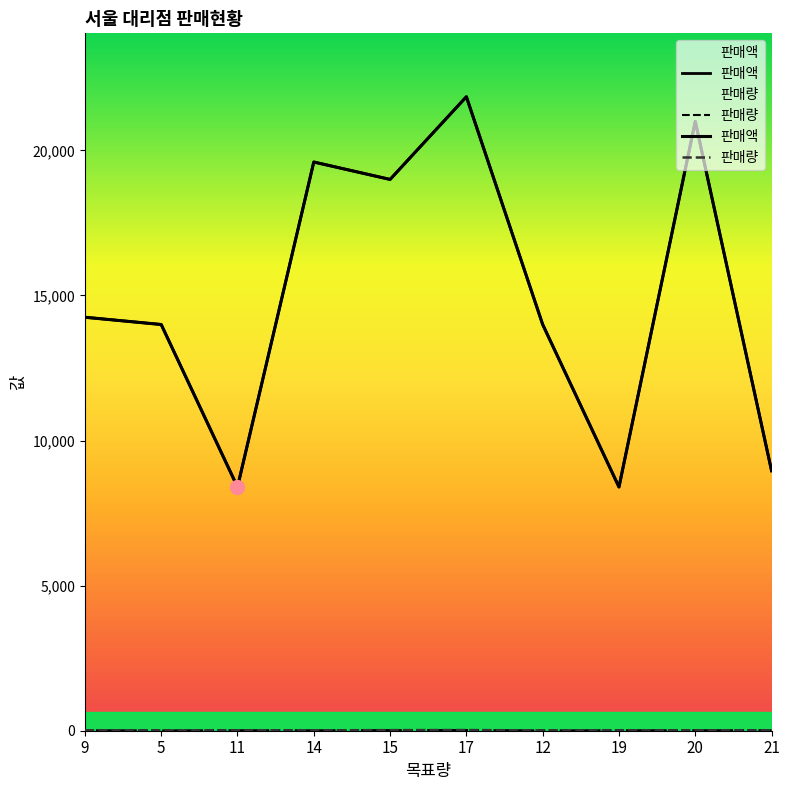

What is the minimum value for 판매량?

10